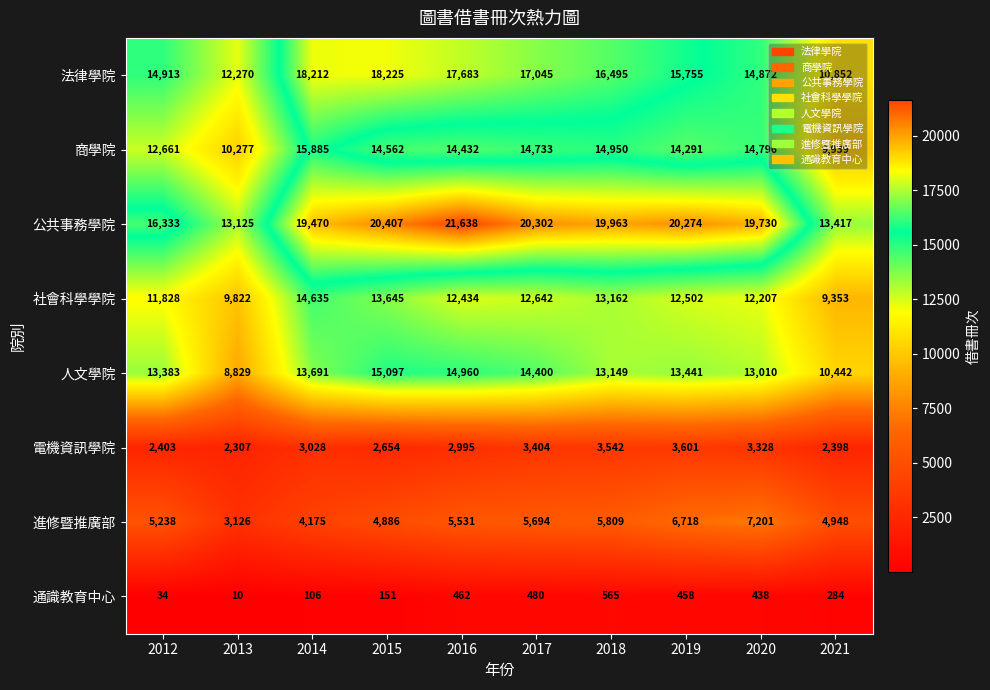

True or false: 社會科學學院 has a value of 9822 at 2013.

True